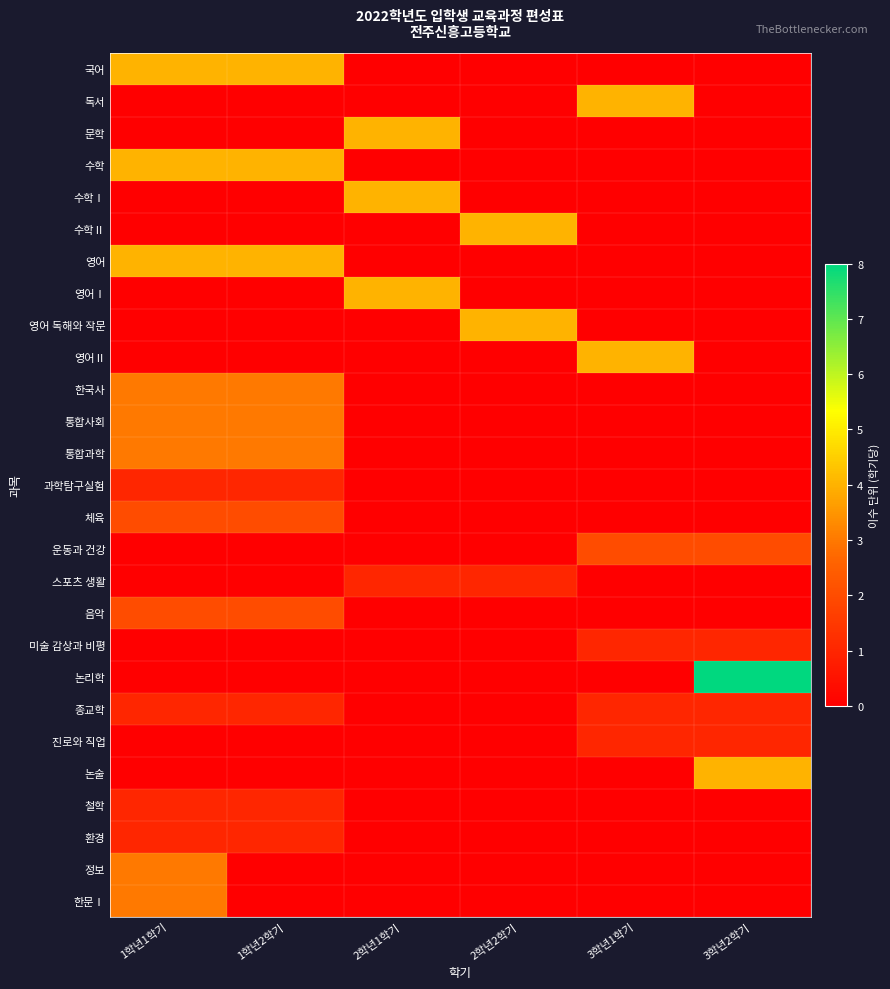

What is the greatest value displayed?

8